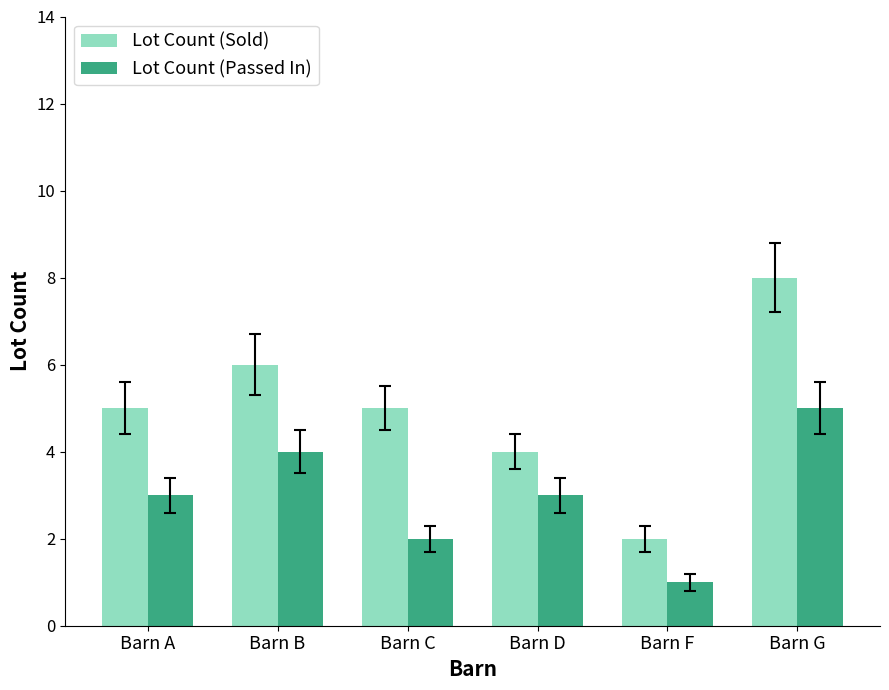

What is the approximate value of Lot Count (Passed In) at Barn A?

3